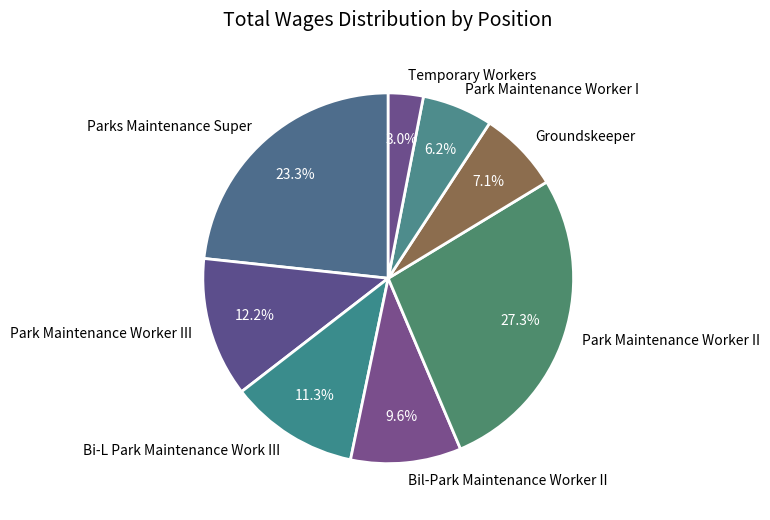

Combined, do Parks Maintenance Super and Temporary Workers account for over 50%?

No